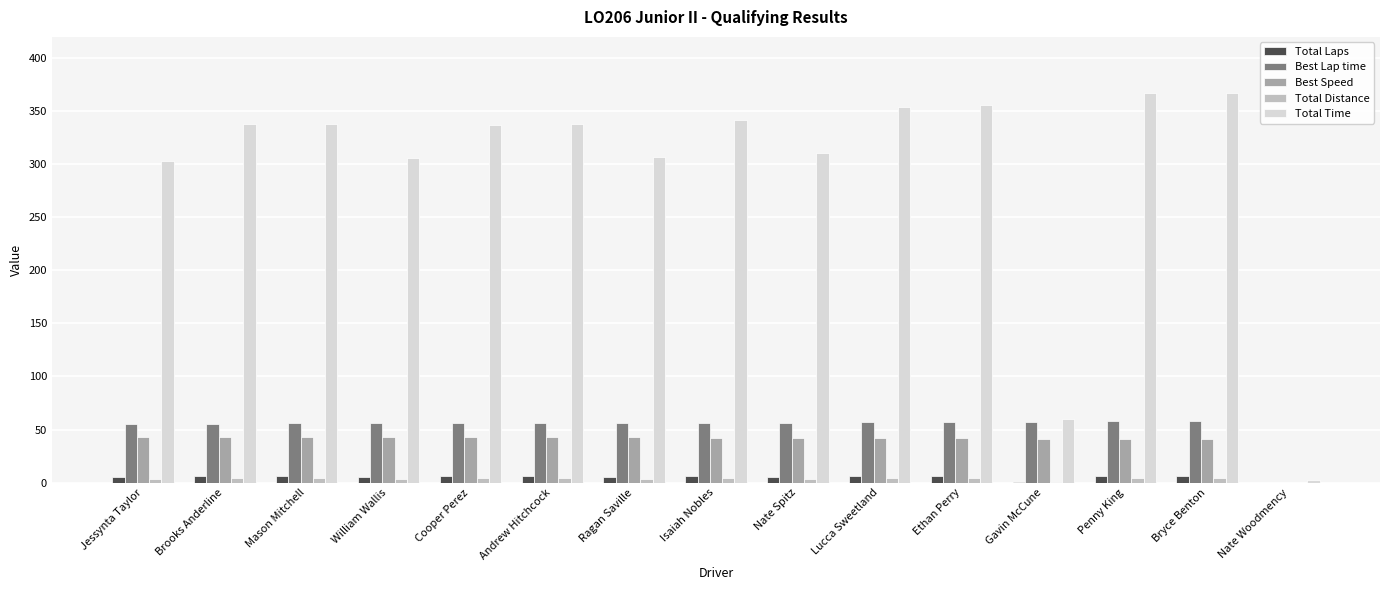

Which series has the largest total across all categories?

Total Time